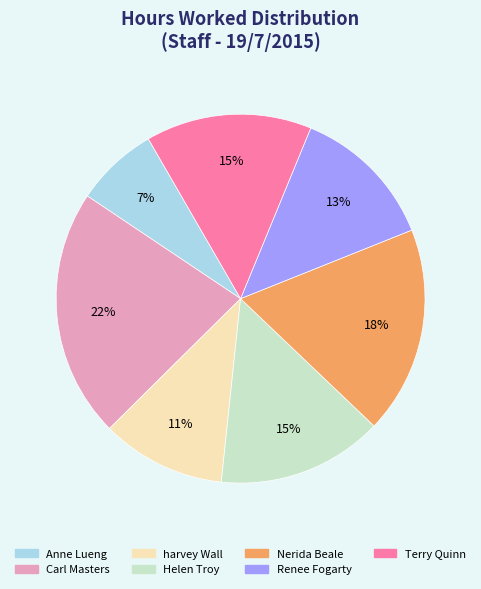

How many segments does this pie chart have?

7